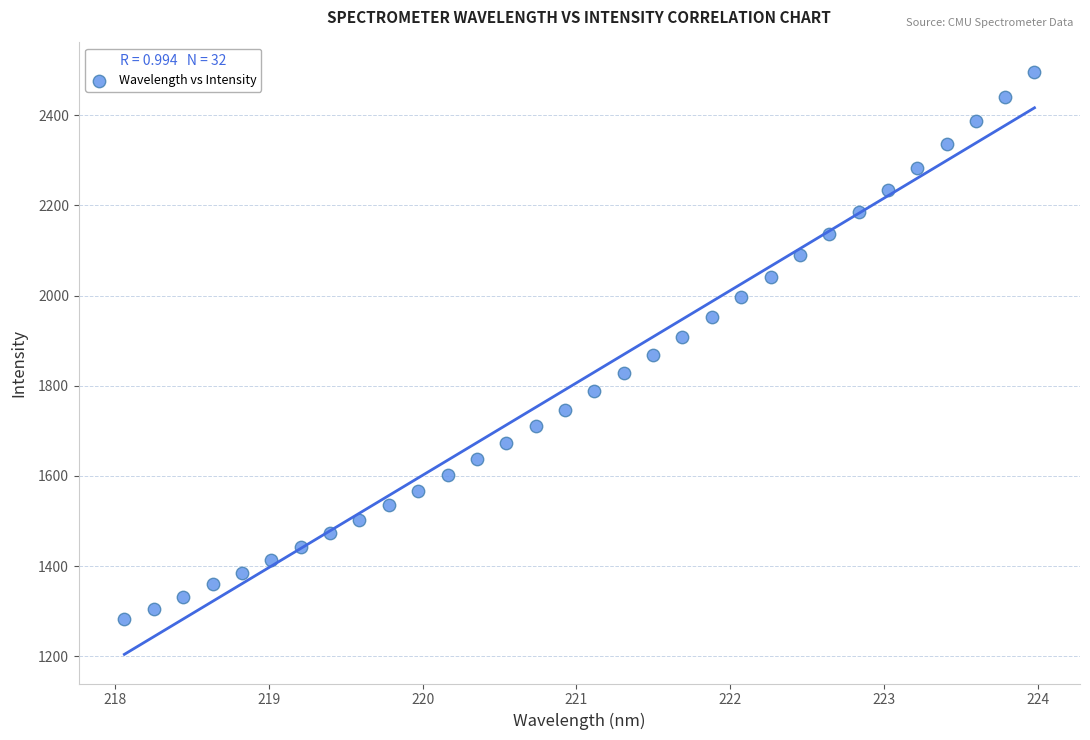

What is the range of Y values (max minus min)?

1214.6